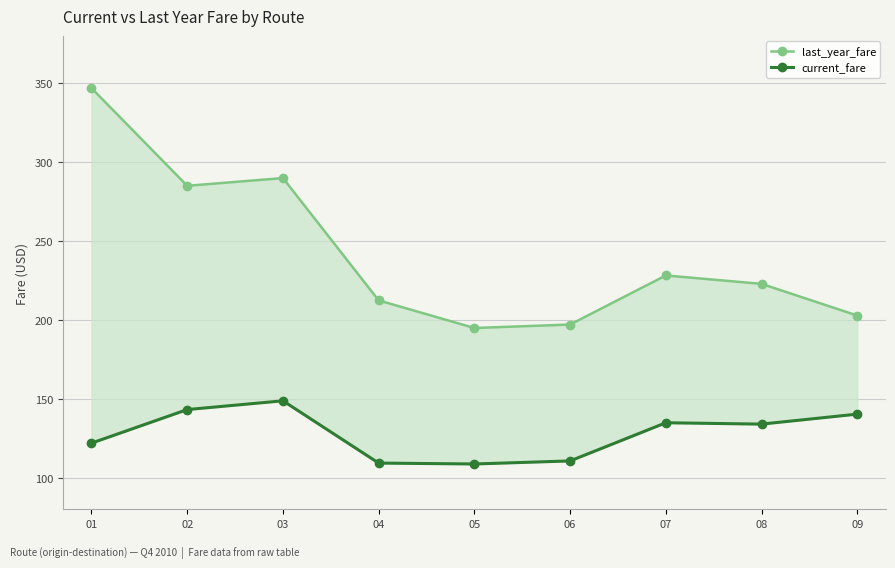

What is the maximum value shown in the chart?

346.9